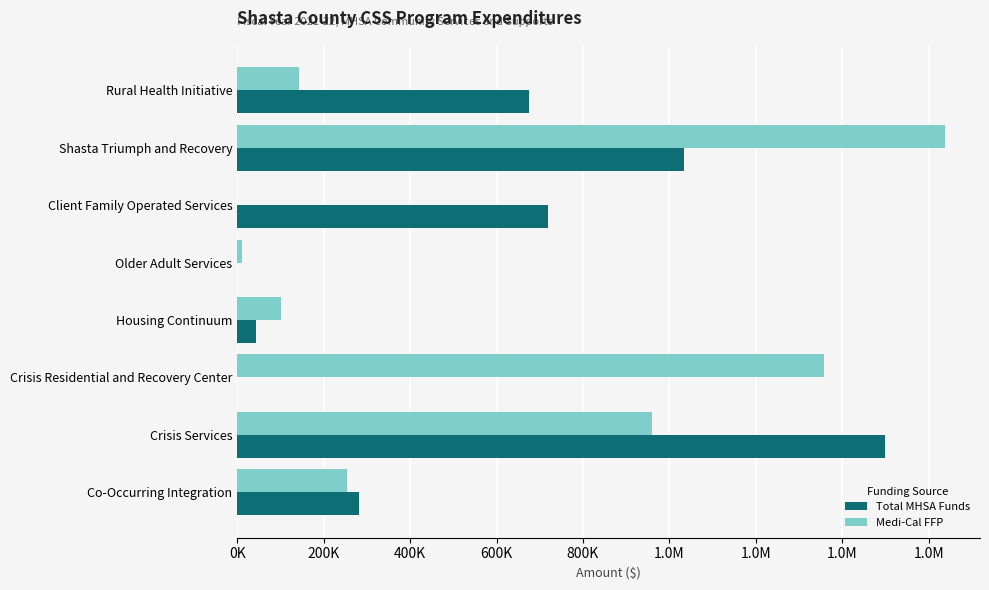

What are all the series names shown in the legend?

Total MHSA Funds, Medi-Cal FFP